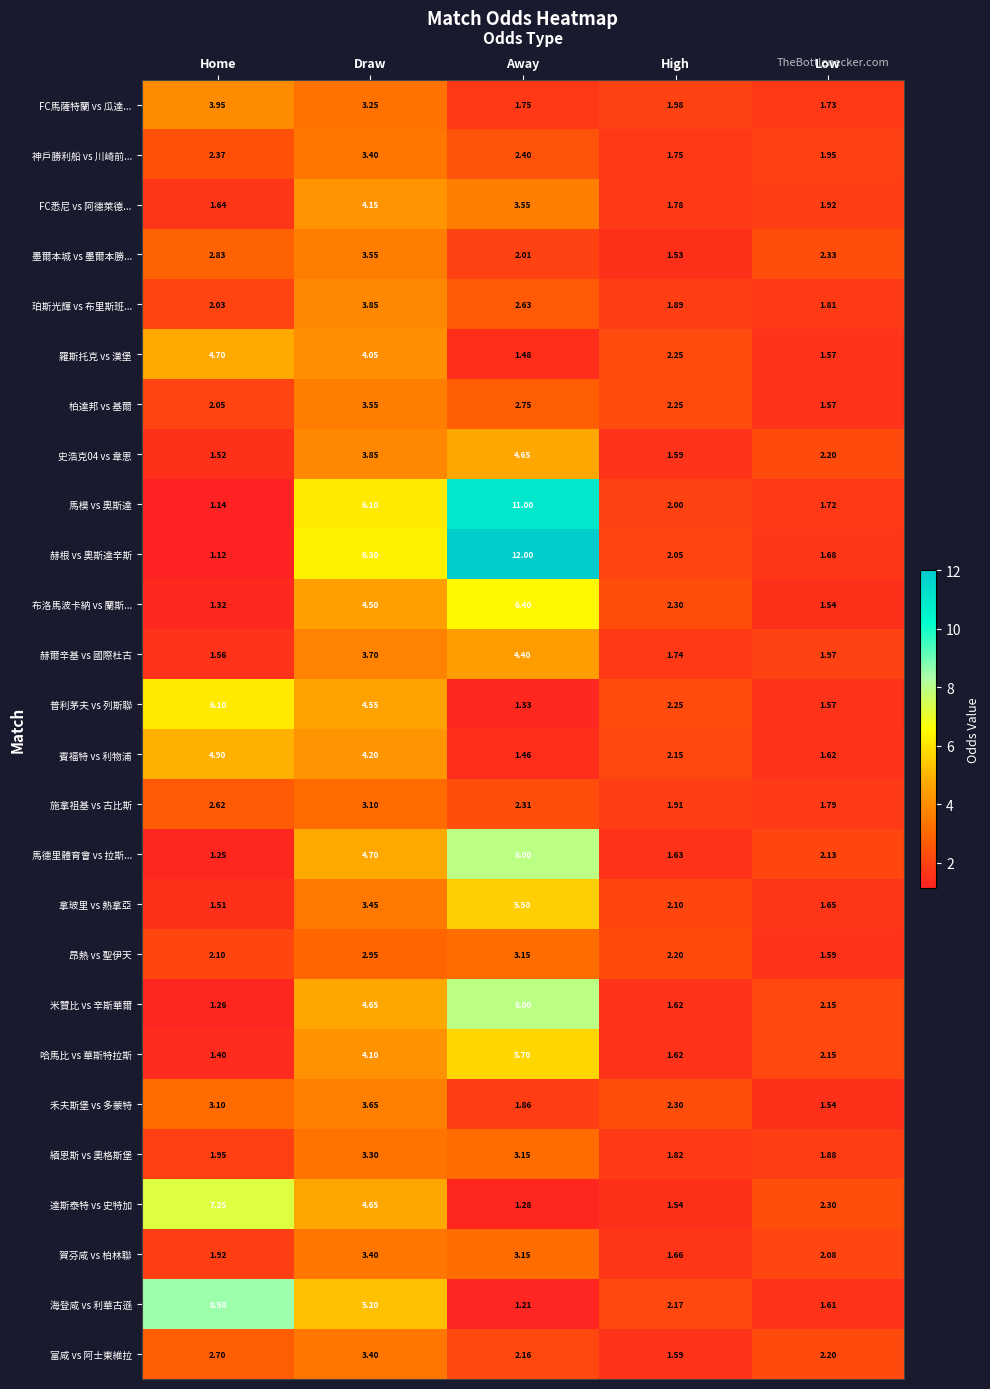

At which category is the sum across all series the highest?

Draw